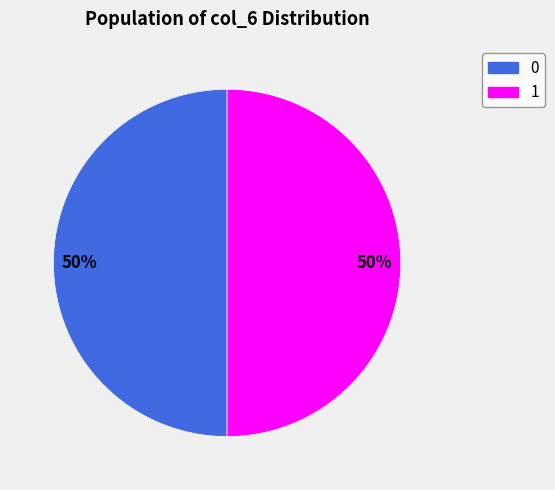

True or false: 0 accounts for 65% of the total.

False